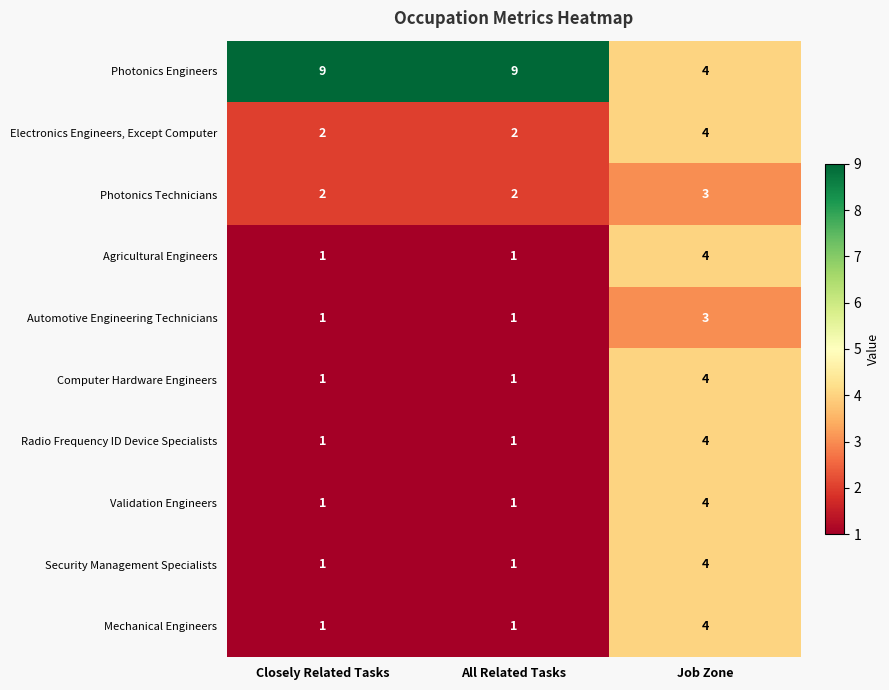

What is the difference between the maximum and minimum values in the Security Management Specialists series?

3